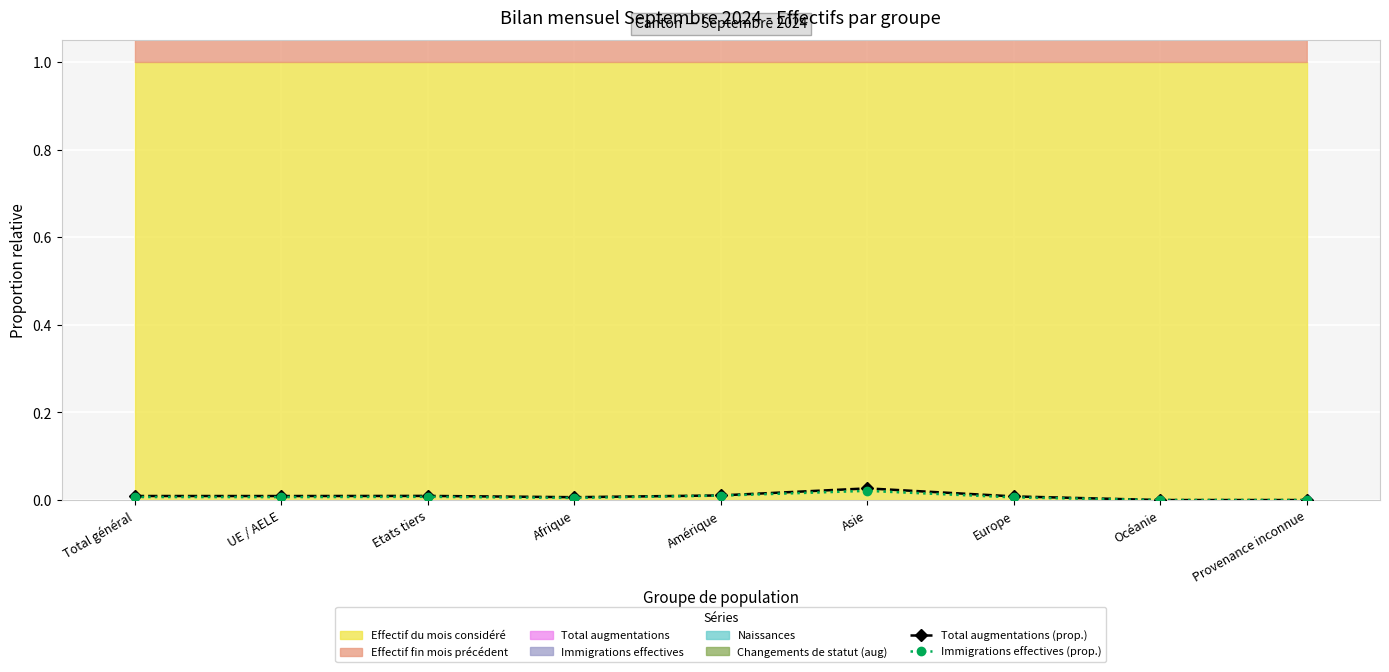

In Total augmentations (prop.), how many points are lower than both neighbors (excluding endpoints)?

2